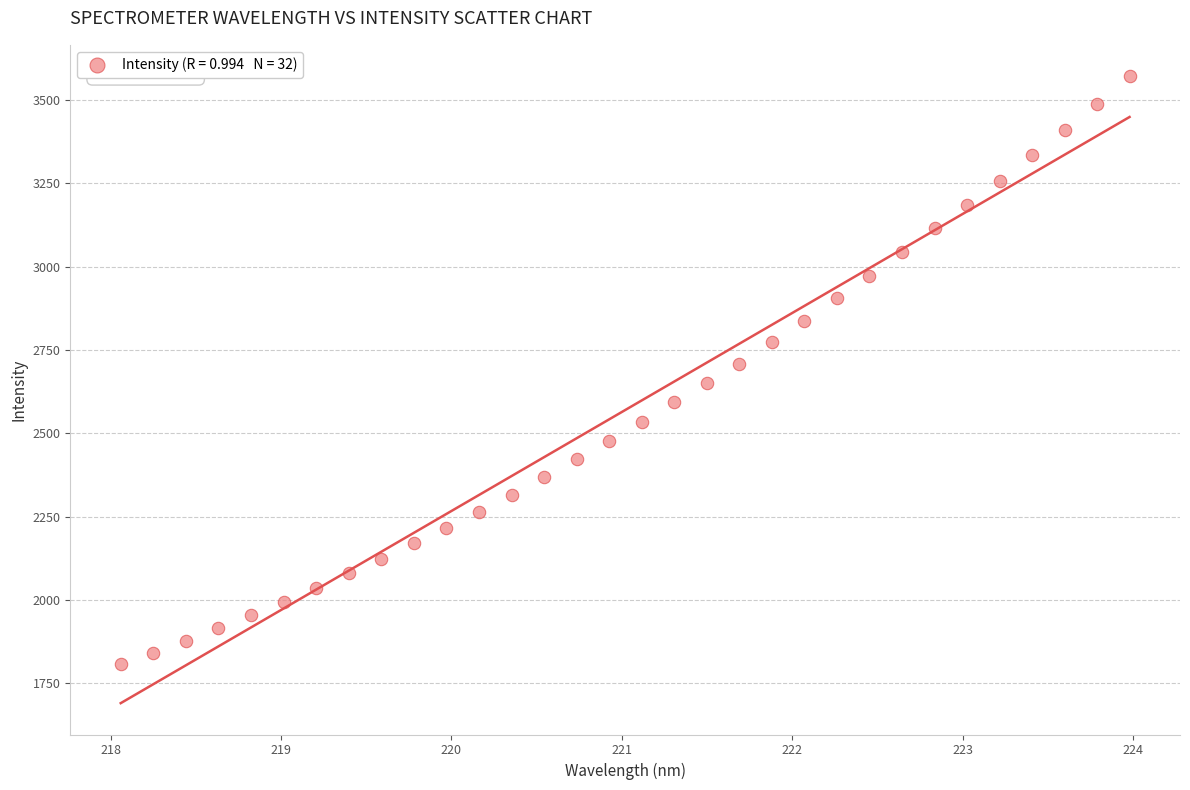

What is the range of X values (max minus min)?

5.9